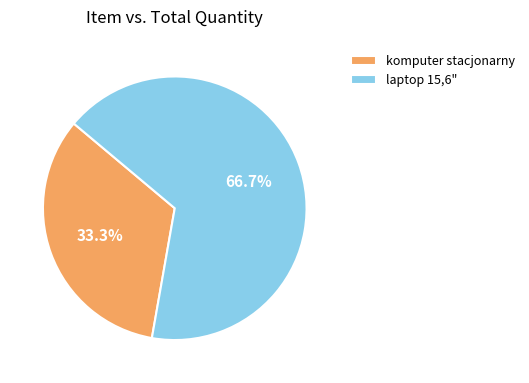

Count the number of slices in the pie.

2